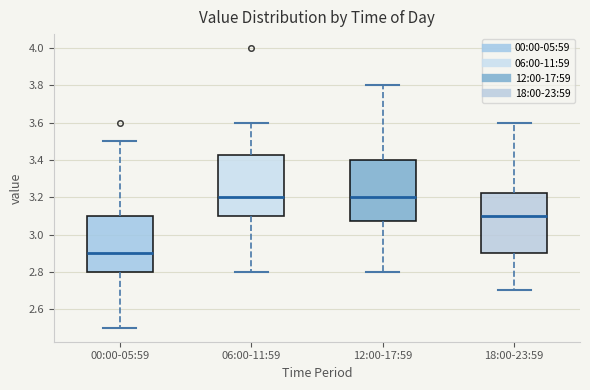

Reading left to right, read every box against the y-axis: the position of its median line, the range the box covers, and the ends of its whiskers. The values are not printed on the chart, so give them approximately, as read against the axis.

00:00-05:59: median 2.90, box 2.80 to 3.10, whiskers 2.50 to 3.50
06:00-11:59: median 3.20, box 3.10 to 3.42, whiskers 2.80 to 3.60
12:00-17:59: median 3.20, box 3.08 to 3.40, whiskers 2.80 to 3.80
18:00-23:59: median 3.10, box 2.90 to 3.22, whiskers 2.70 to 3.60